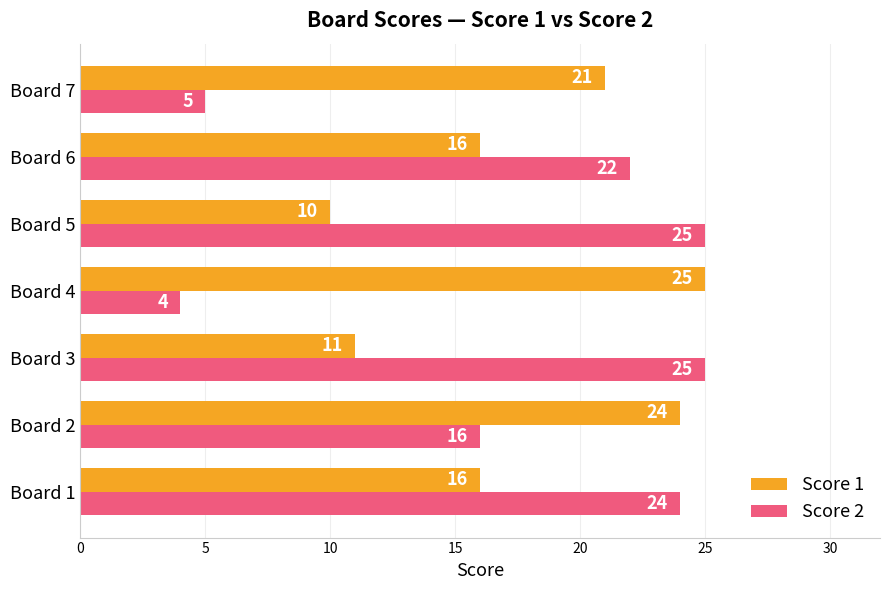

At which label is Score 2 closest to 14?

Board 2